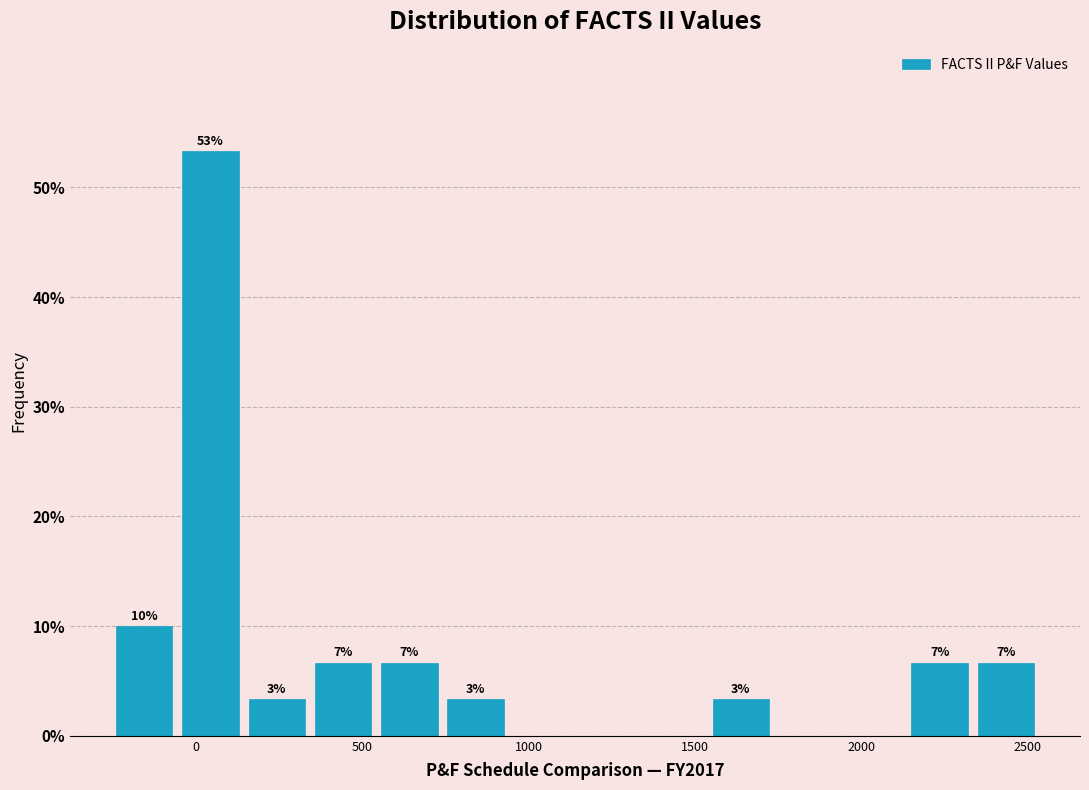

Read against the x-axis, roughly where is the centre of the tallest bar?

50